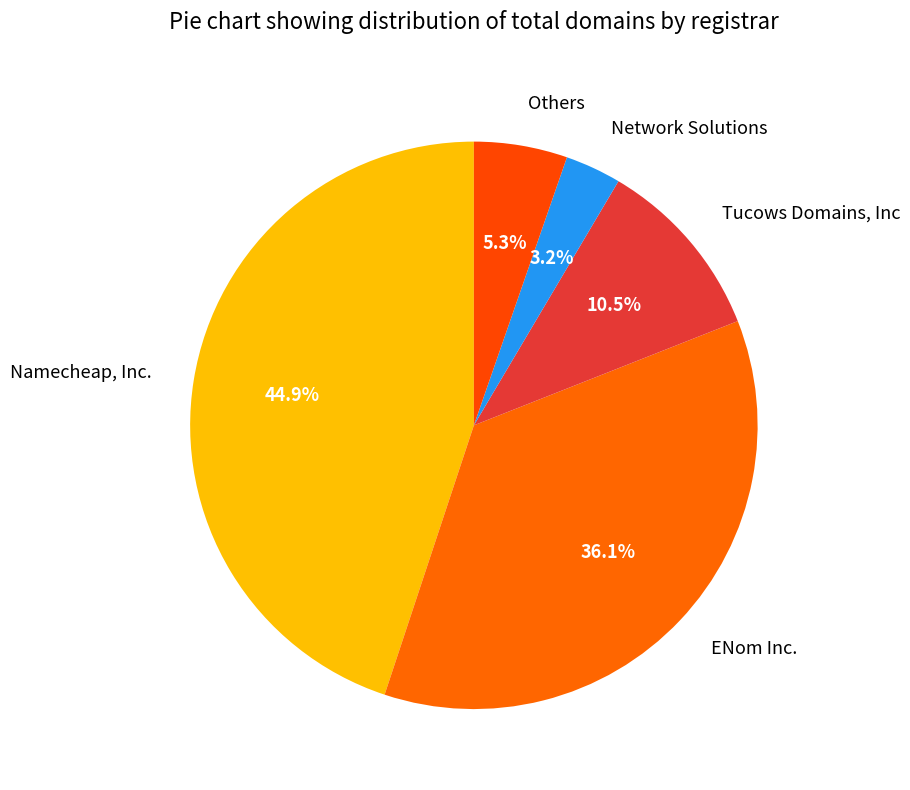

Is there a majority slice in this chart?

No